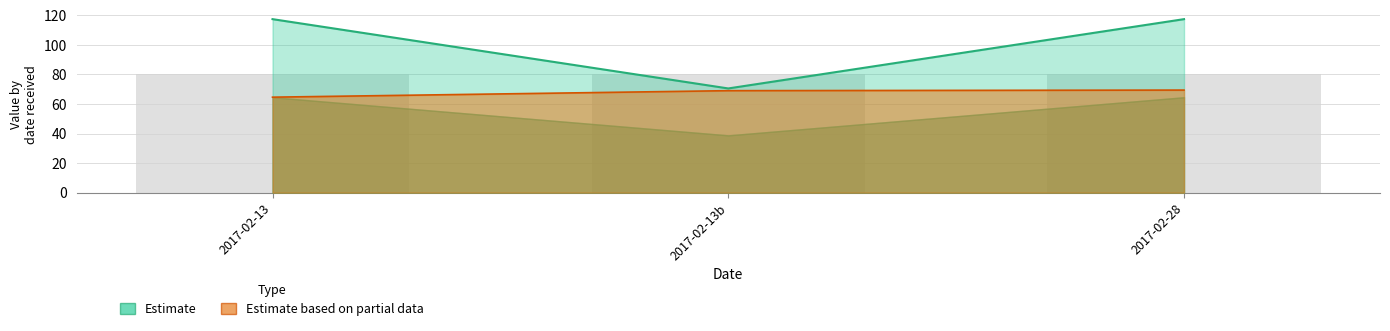

Are the bars horizontal?

No